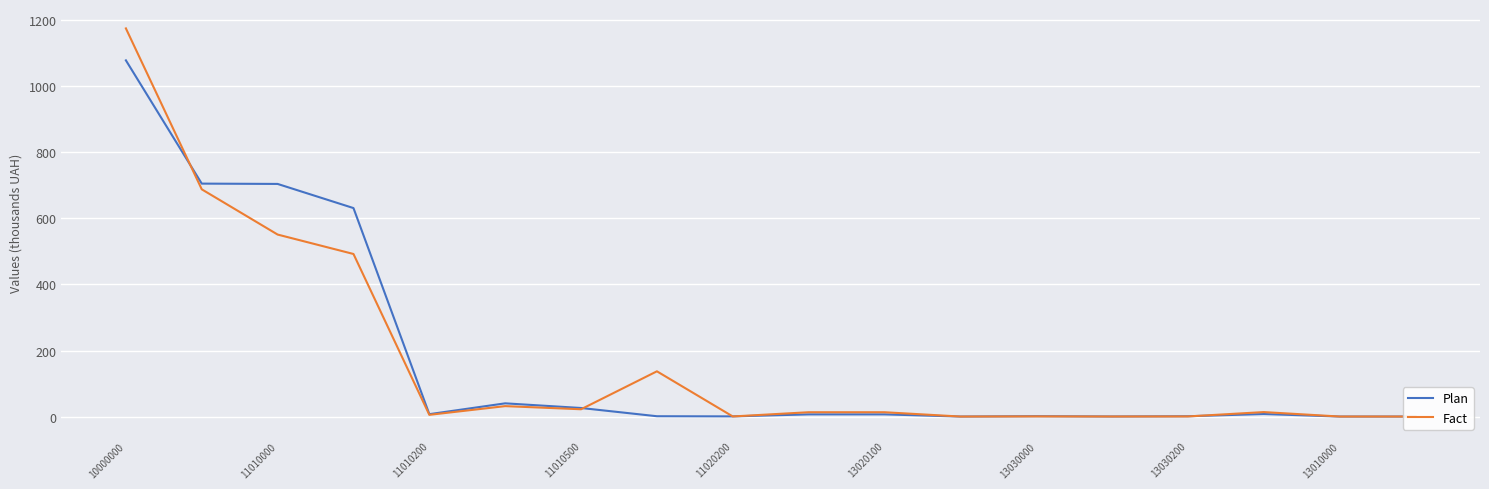

What is the label of the 5th point from the right?

13